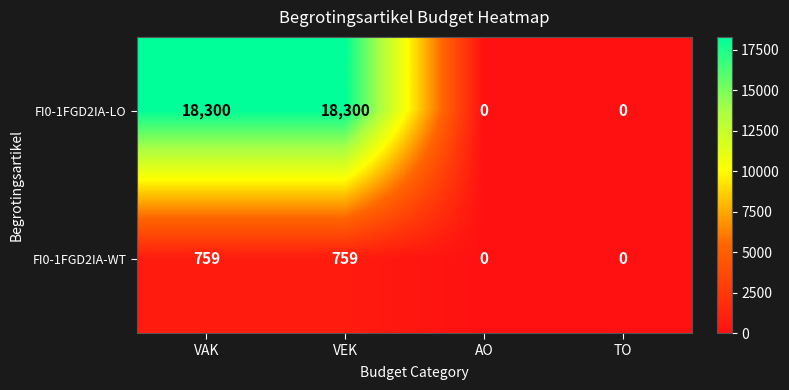

What is the difference between the second highest and second lowest values in the FI0-1FGD2IA-LO series?

18300